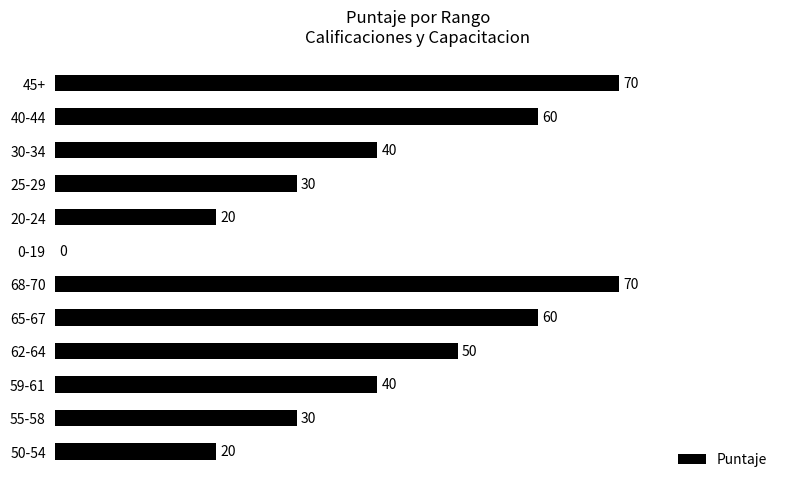

What is the sum of all values?

490